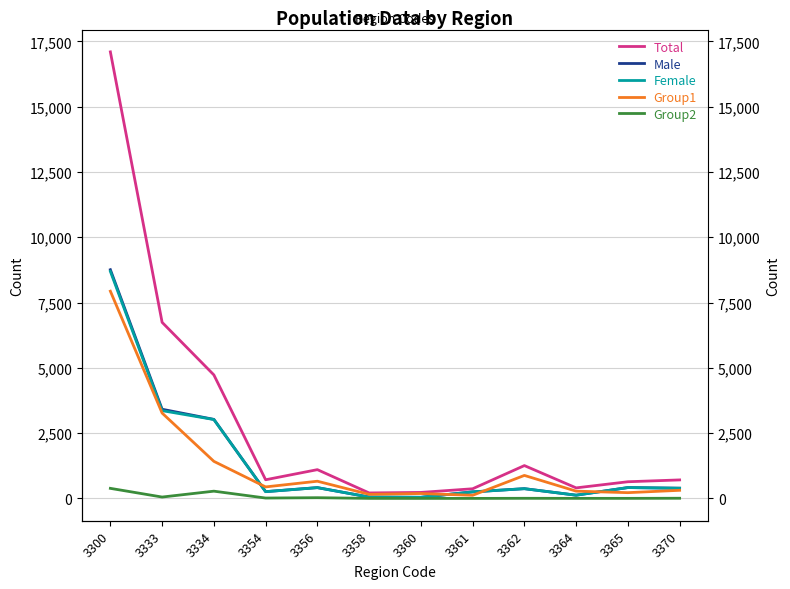

How many categories are shown in the chart?

12